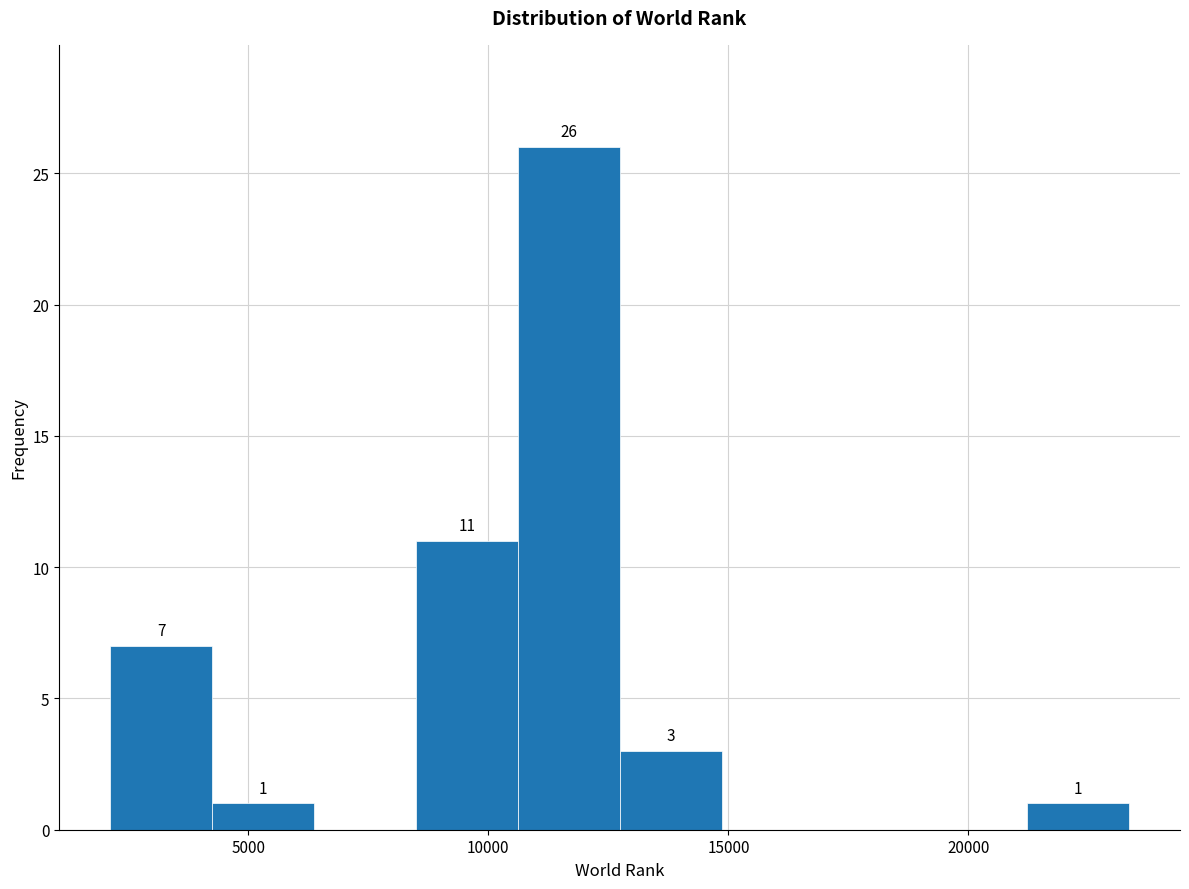

Over which range of the x-axis is the bar tallest?

10500 to 12500